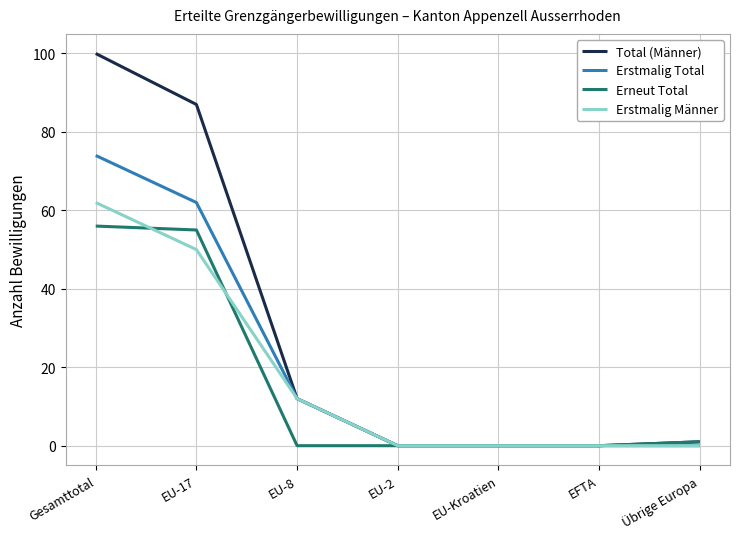

At which label does Erstmalig Männer reach its peak?

Gesamttotal